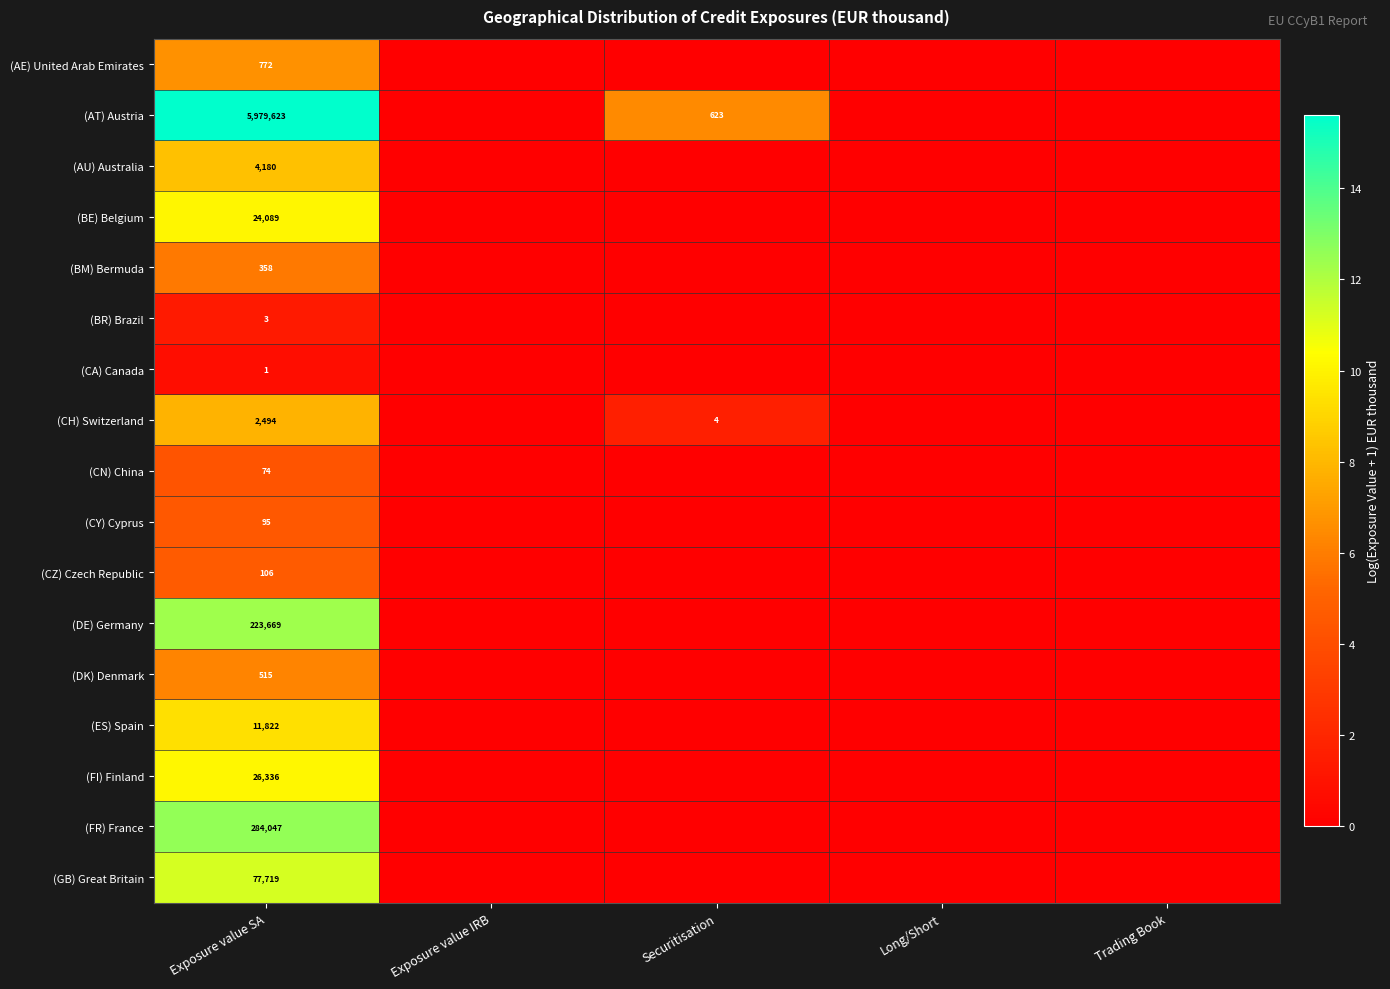

True or false: (AT) Austria has a value of 9436997 at Exposure value SA.

False